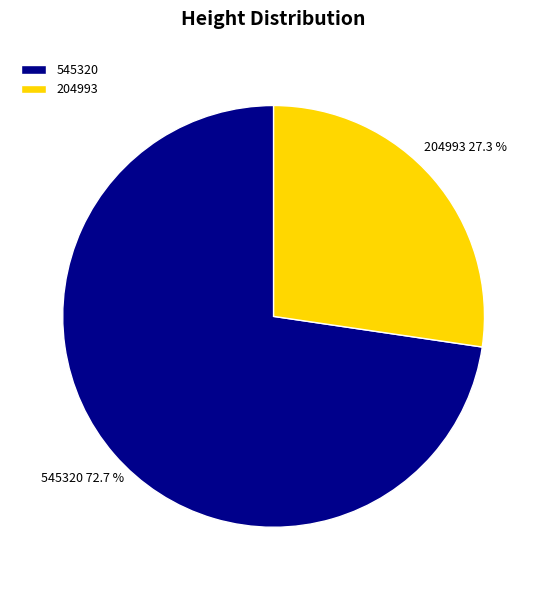

Which category has the biggest portion of the pie?

545320